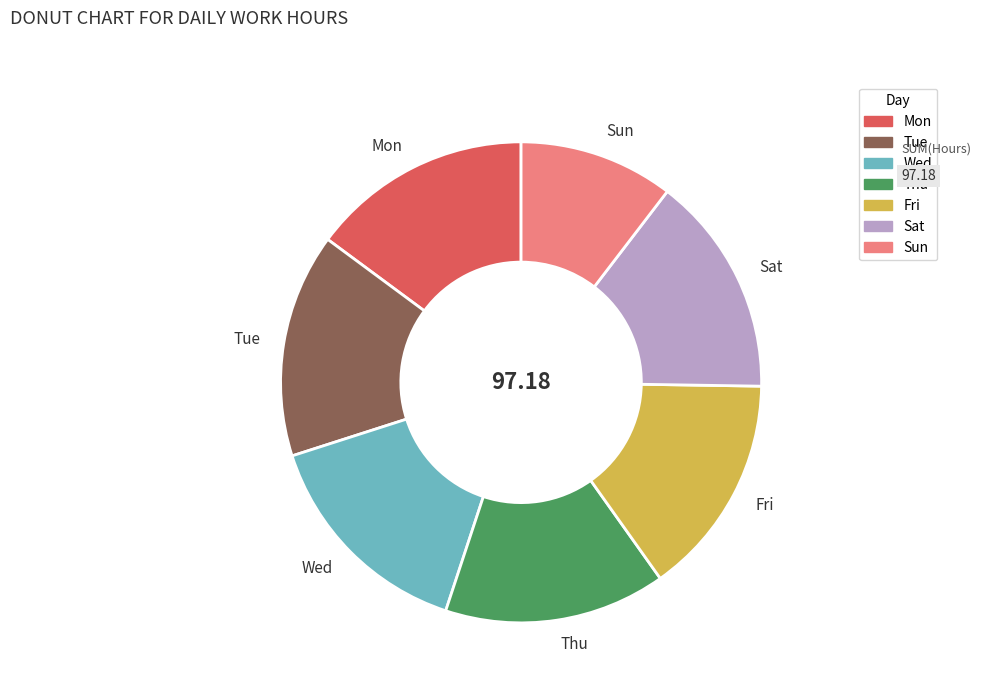

Count the number of slices in the pie.

7